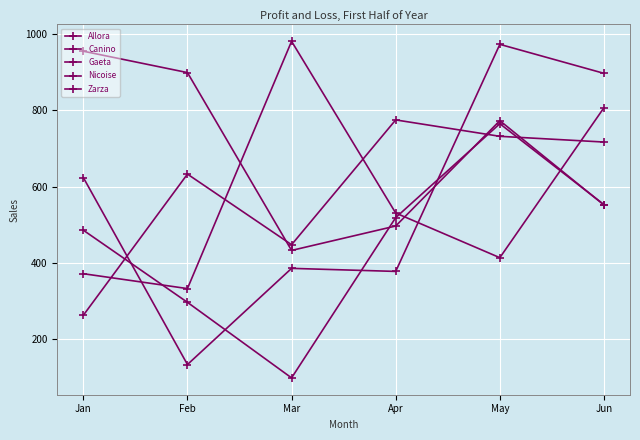

How many categories are shown in the chart?

6